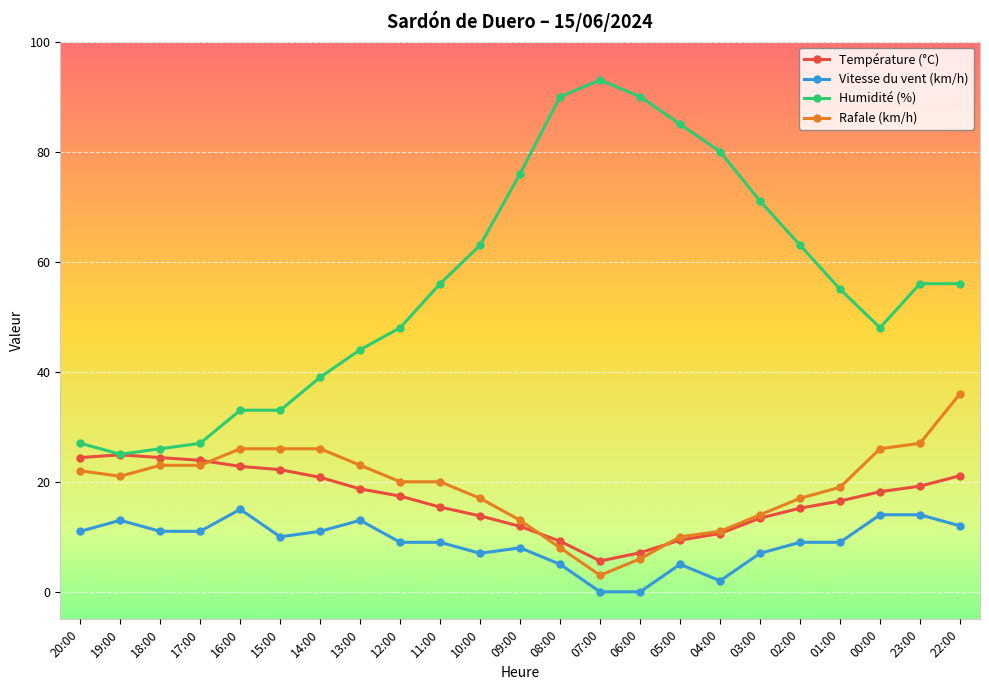

Which series has the largest total across all categories?

Humidité (%)